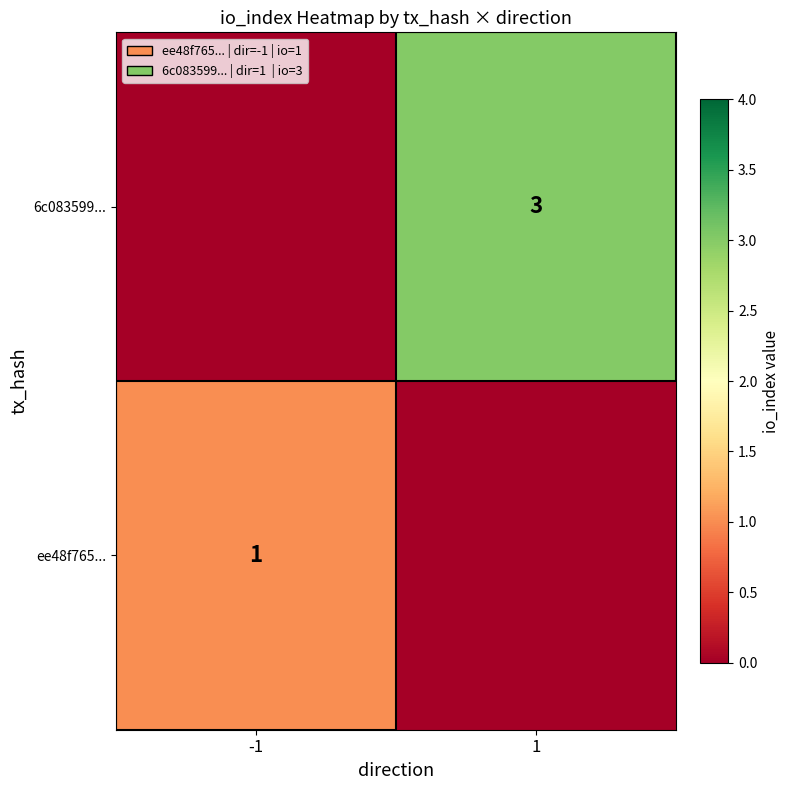

The value of 6c083599... at 1 is 1. True or false?

False